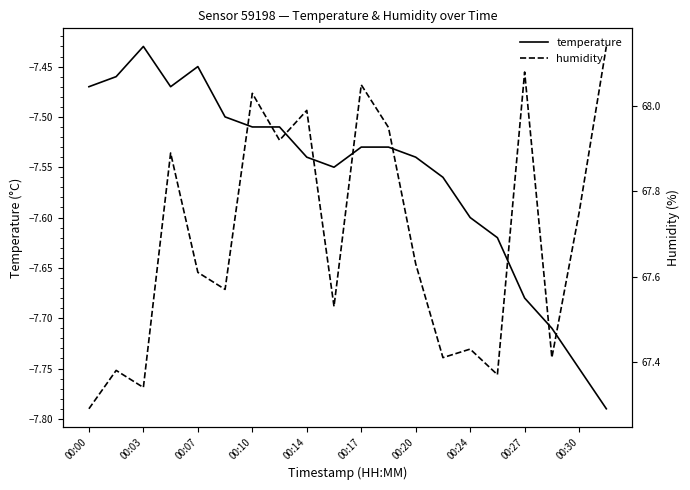

What is the difference between the maximum and minimum values in the humidity series?

0.8